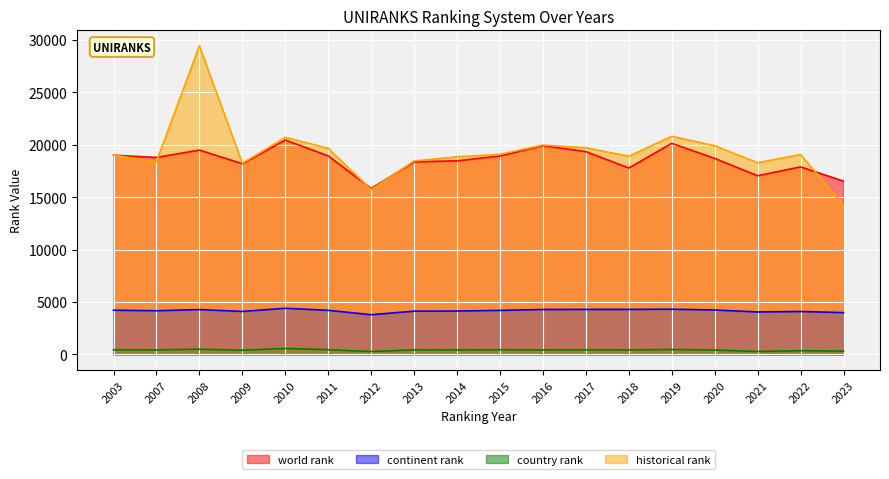

How many data points in historical rank are less than 19050?

9